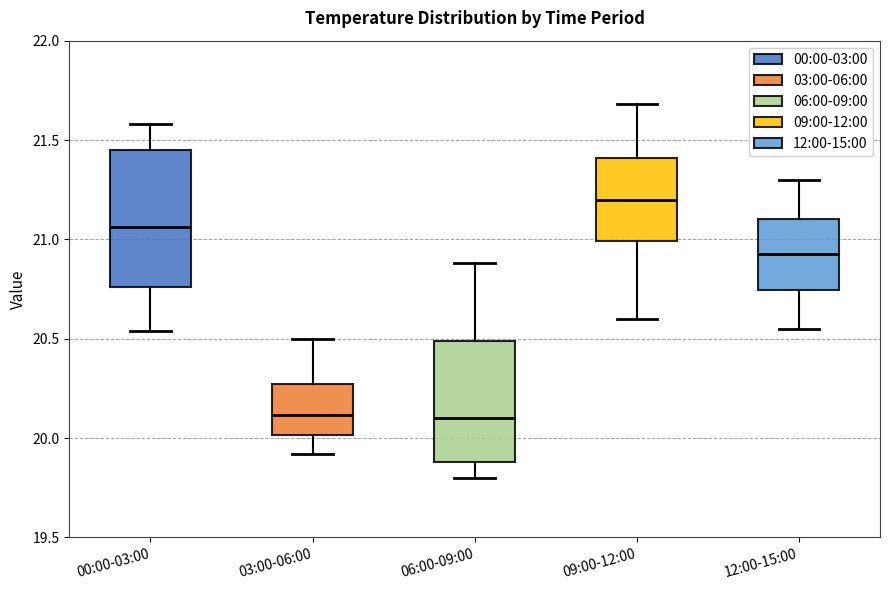

Where is the lower edge of the box for 00:00-03:00 on the y-axis? The values are not printed on the chart, so give them approximately, as read against the axis.

20.75